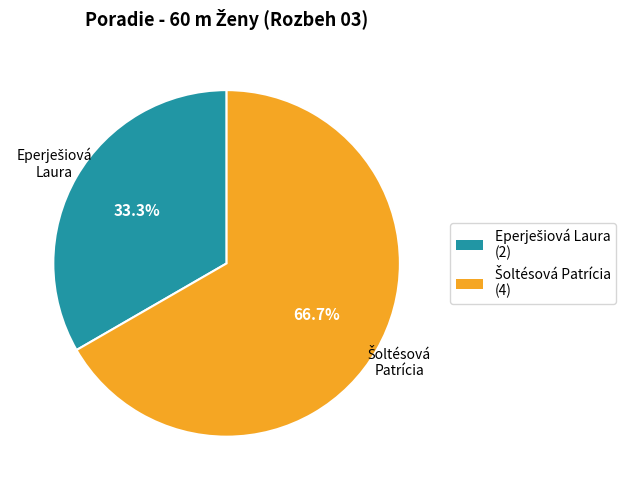

Does any single category account for the majority?

Yes